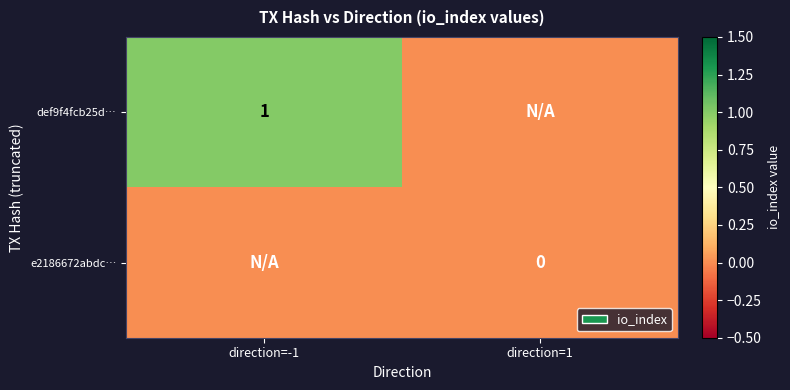

Which category has the lowest value across all series?

direction=1